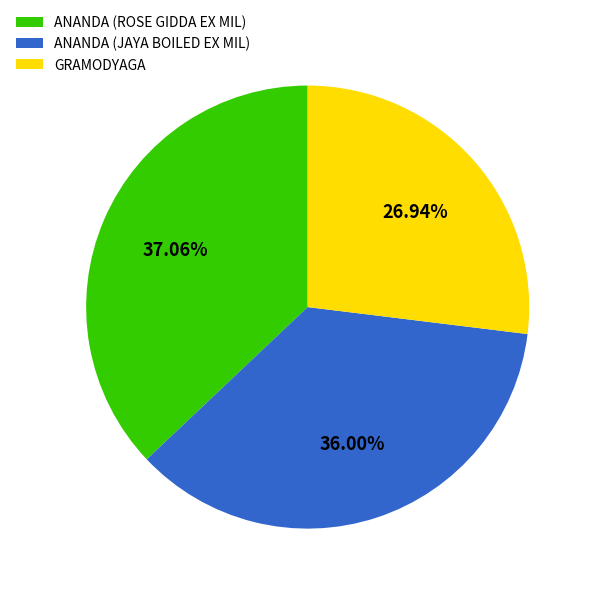

Rank the categories by value from highest to lowest.

ANANDA (ROSE GIDDA EX MIL), ANANDA (JAYA BOILED EX MIL), GRAMODYAGA